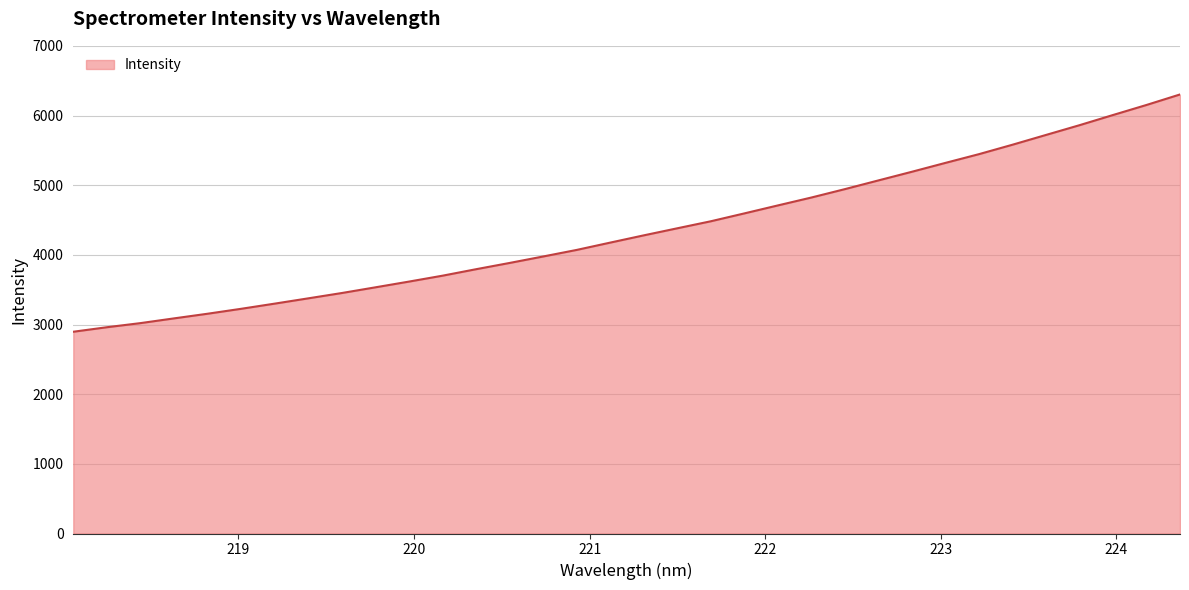

How many lines are shown in the chart?

1